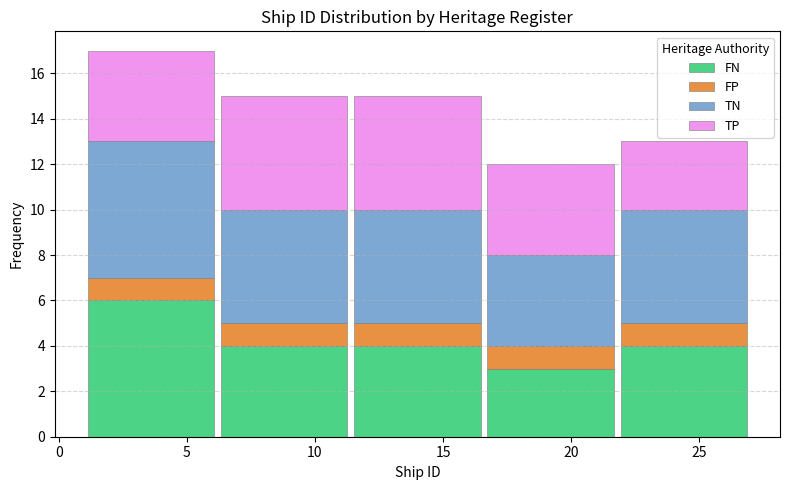

What is the sum of the FN values at 25 and 15?

8